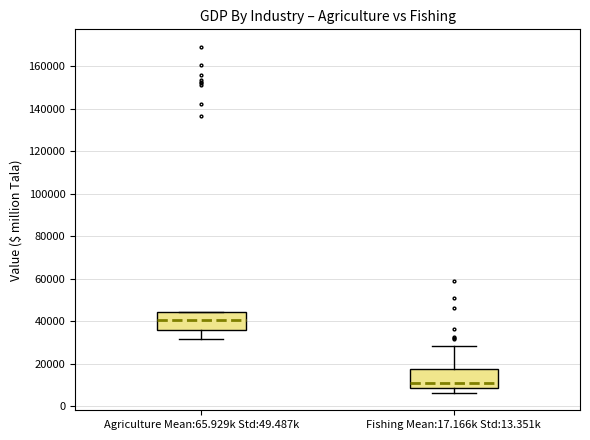

Which box has the highest median line?

Agriculture Mean:65.929k Std:49.487k